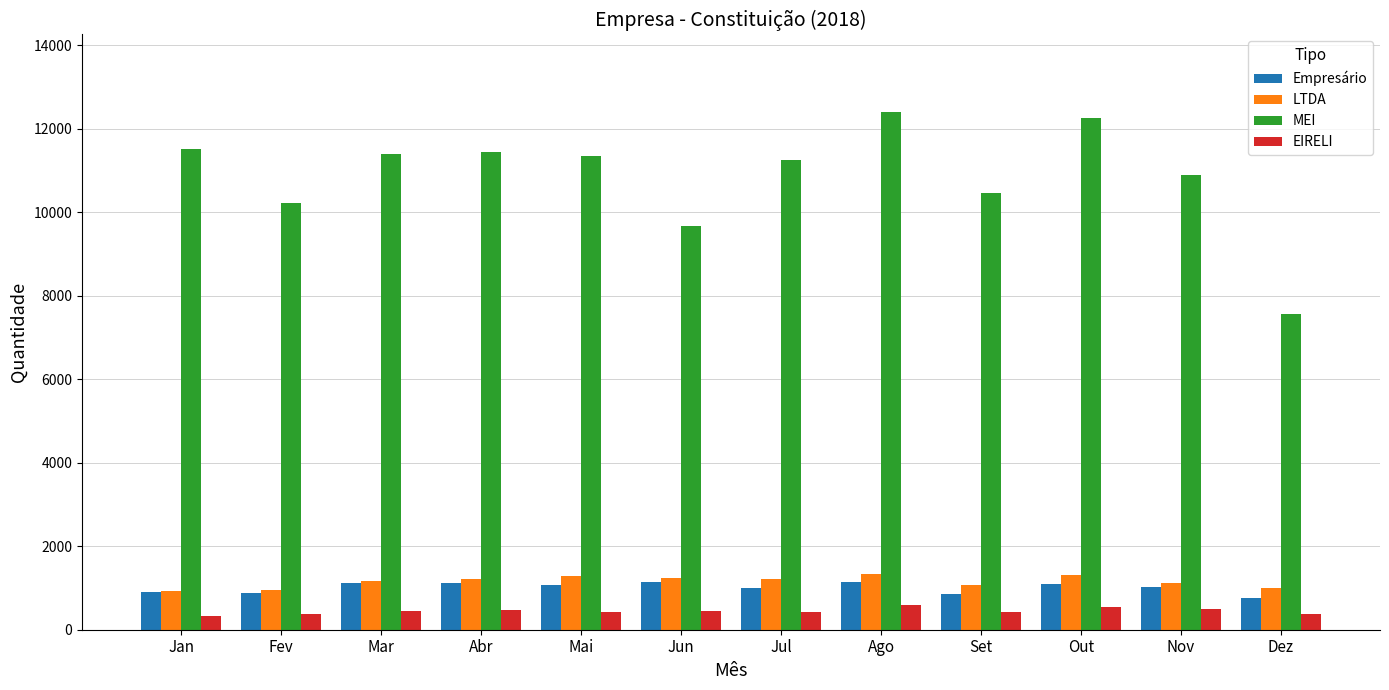

True or false: LTDA has a value of 1498 at Set.

False